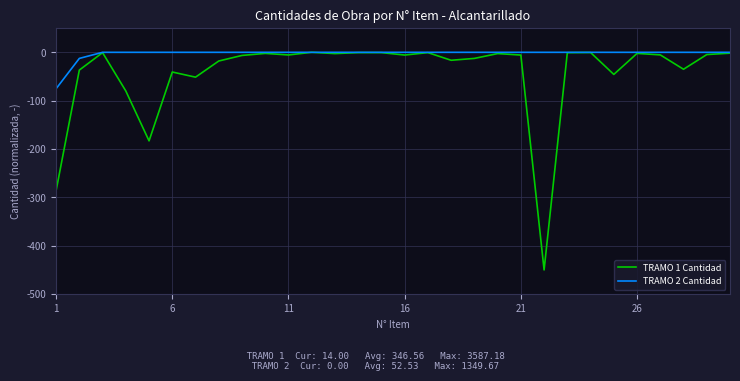

Which series has the largest total across all categories?

TRAMO 2 Cantidad